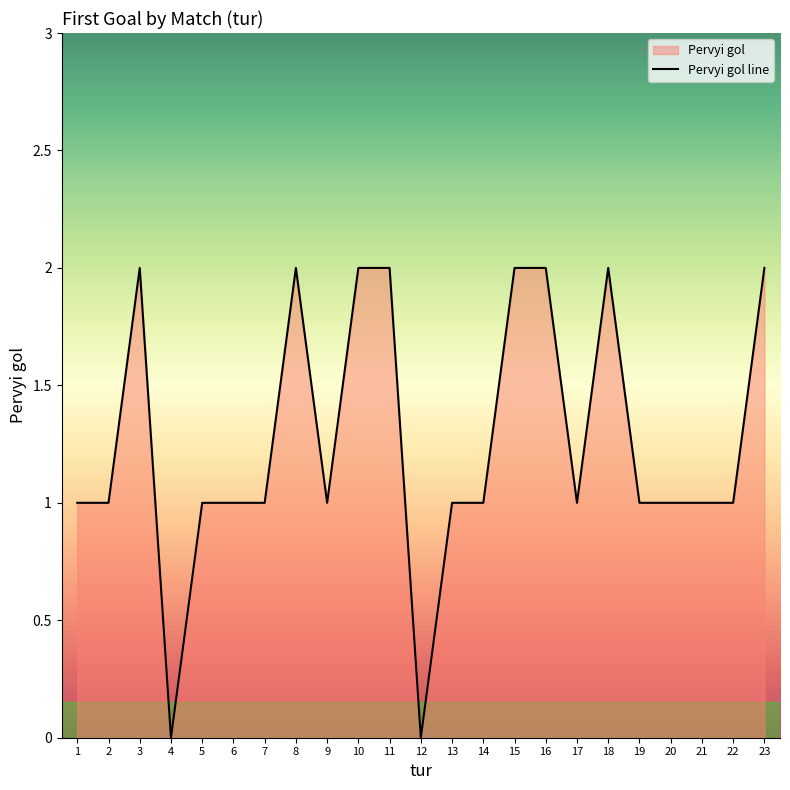

Where is the first local maximum?

3